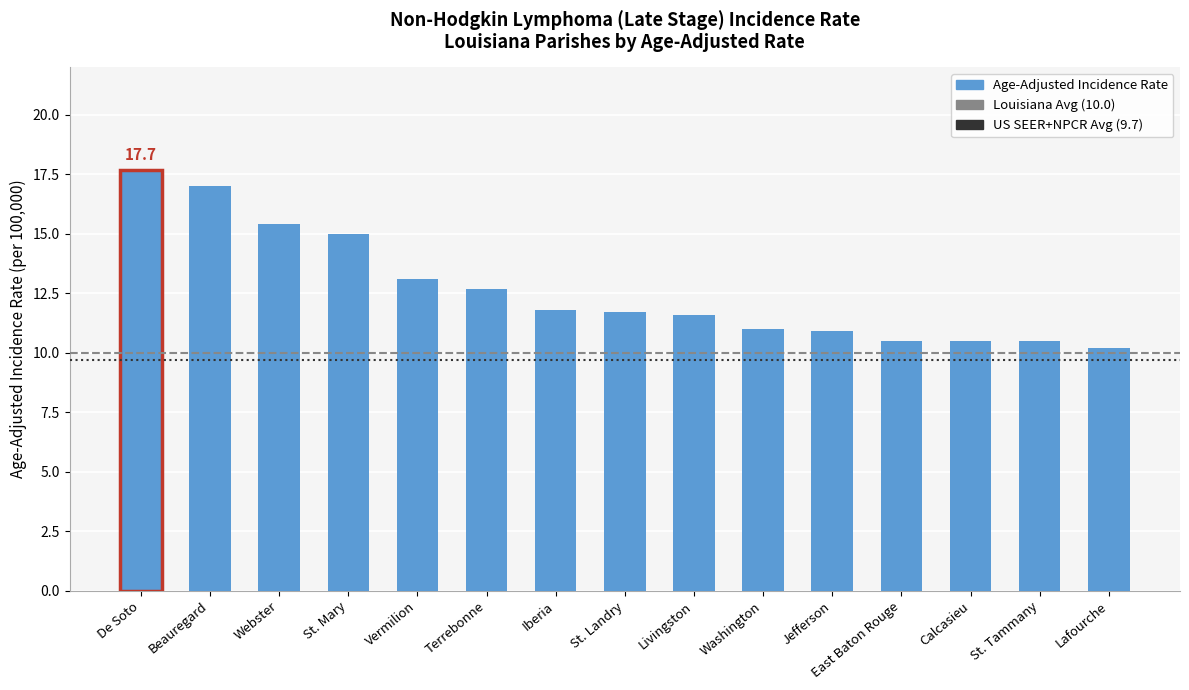

How many data points does each series have?

15